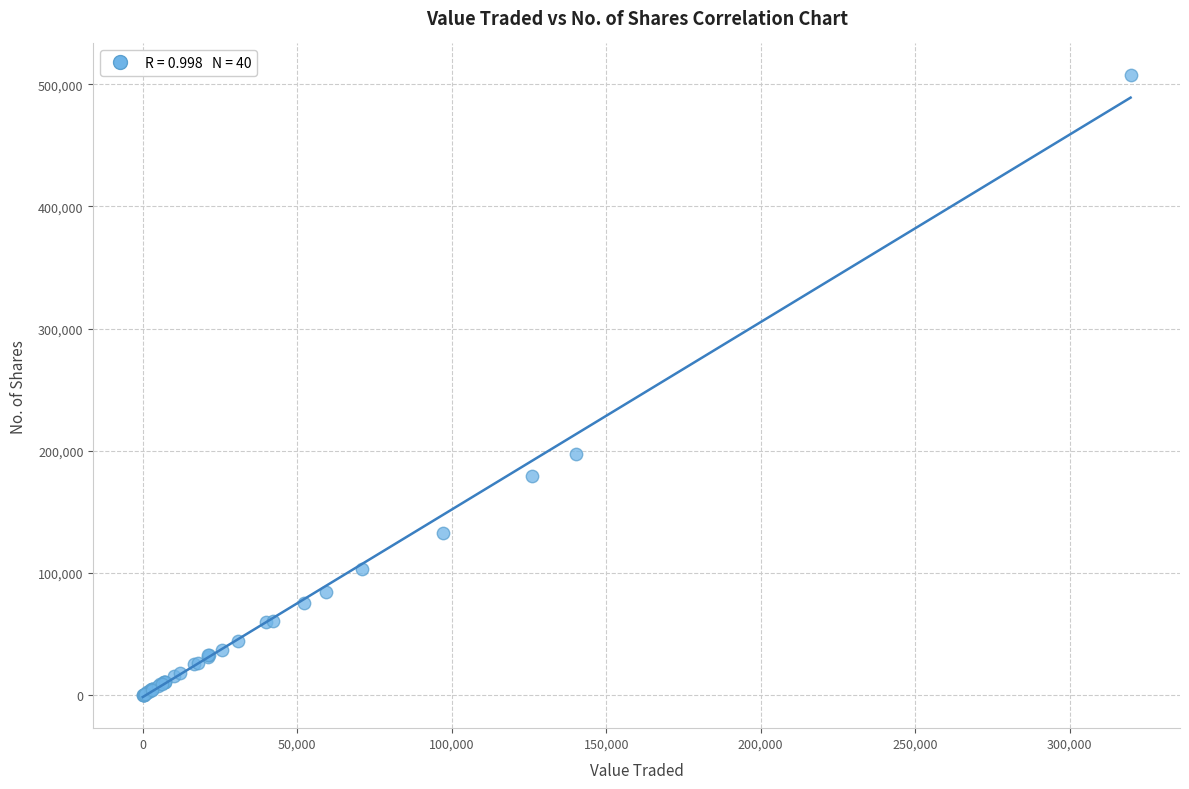

What Y value in the scatter plot is closest to 253990?

197088